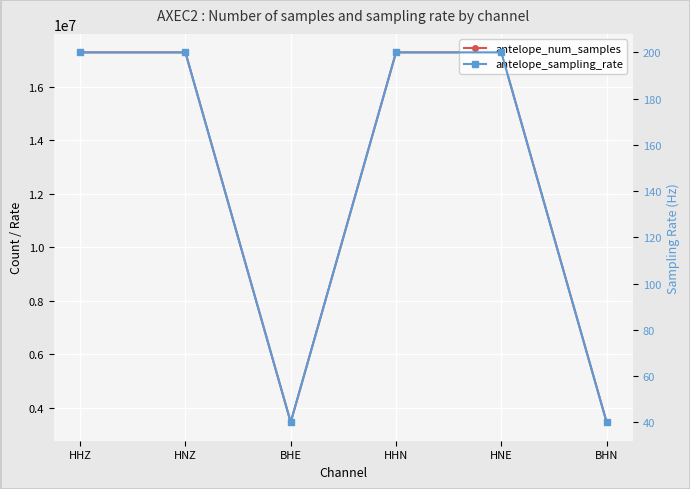

Between HHN and BHN, which series saw the biggest shift?

antelope_num_samples